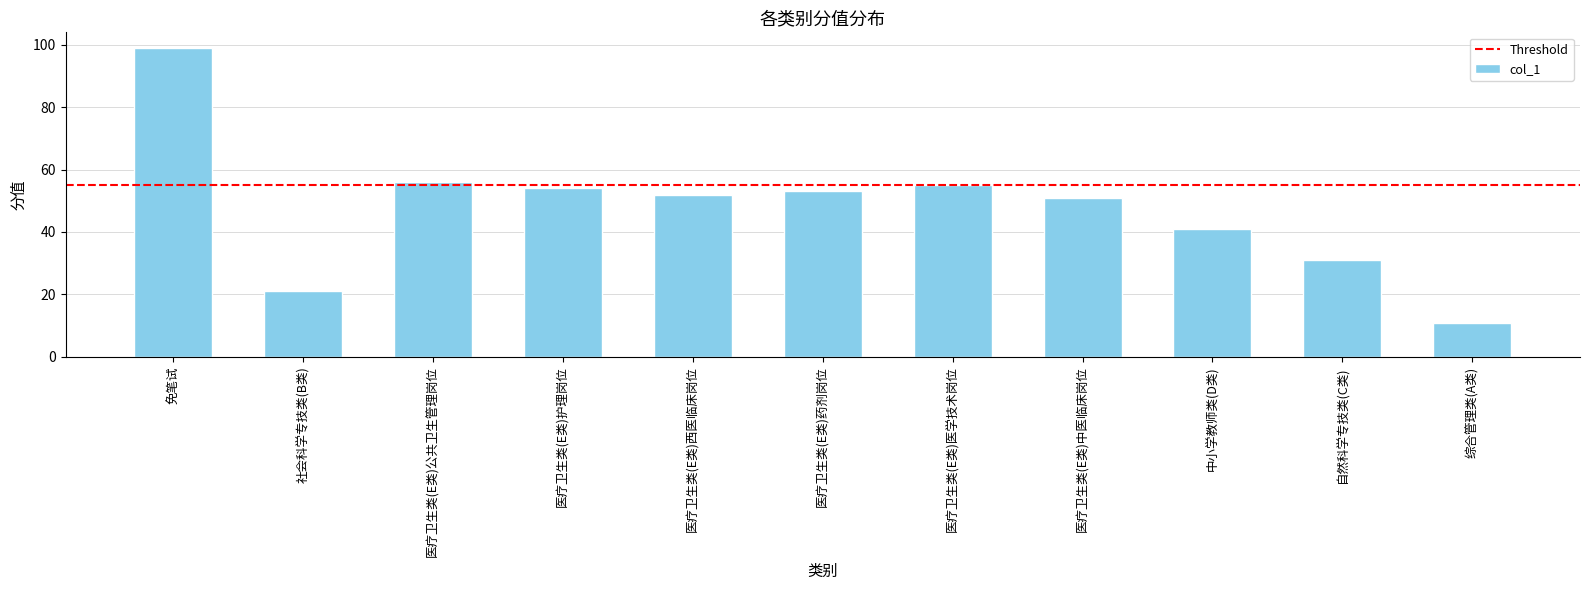

Reading right to left, extract all data points from this chart.

11	31	41	51	55	53	52	54	56	21	99